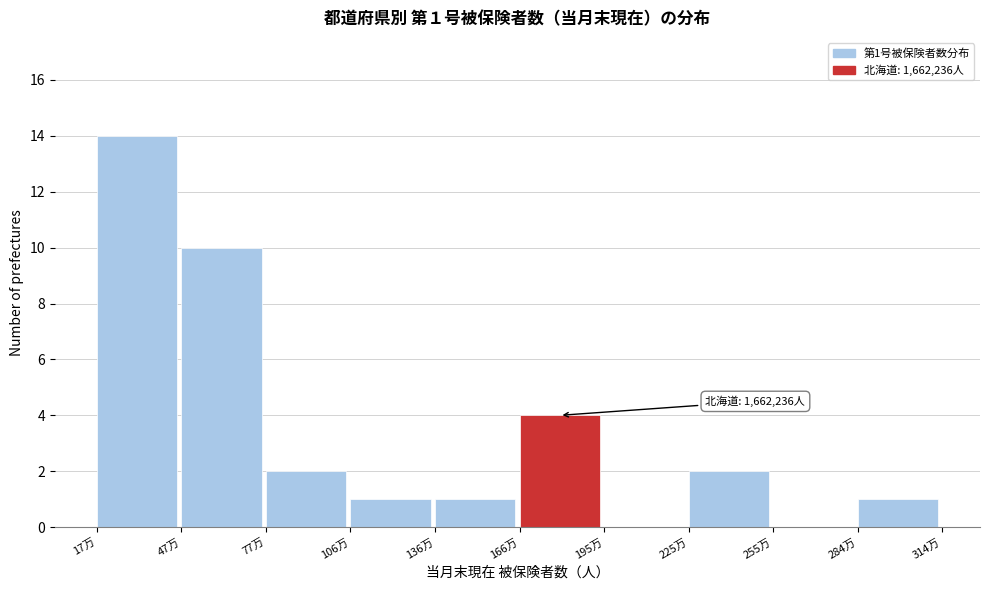

Reading left to right, extract all data points from this chart.

17万=14	47万=10	77万=2	106万=1	136万=1	166万=4	195万=0	225万=2	255万=0	284万=1